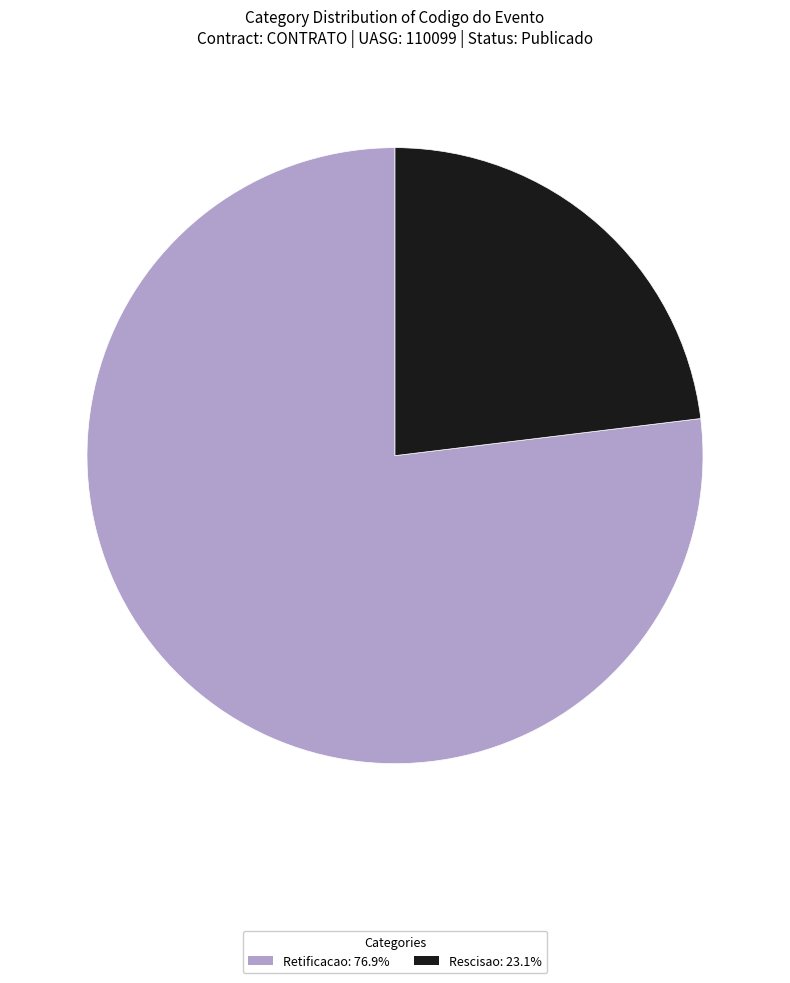

Is it true that Retificacao is 68% of the pie?

False